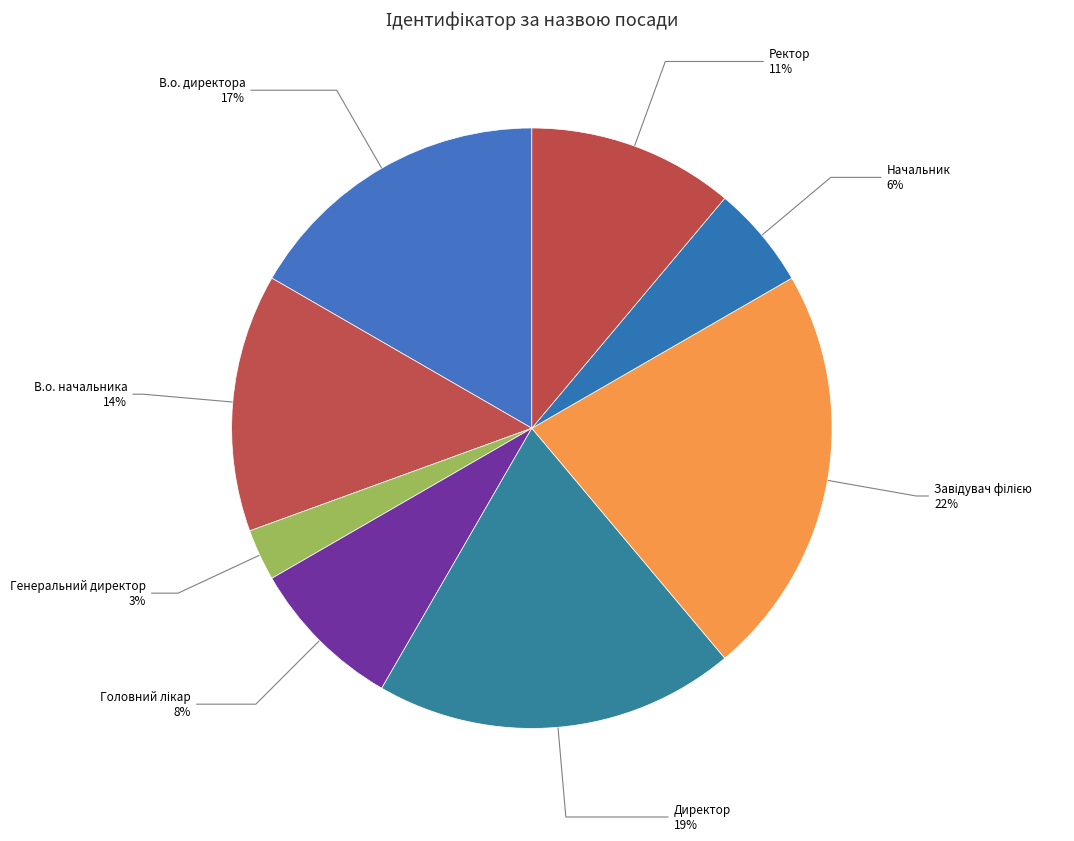

Count the number of slices in the pie.

8